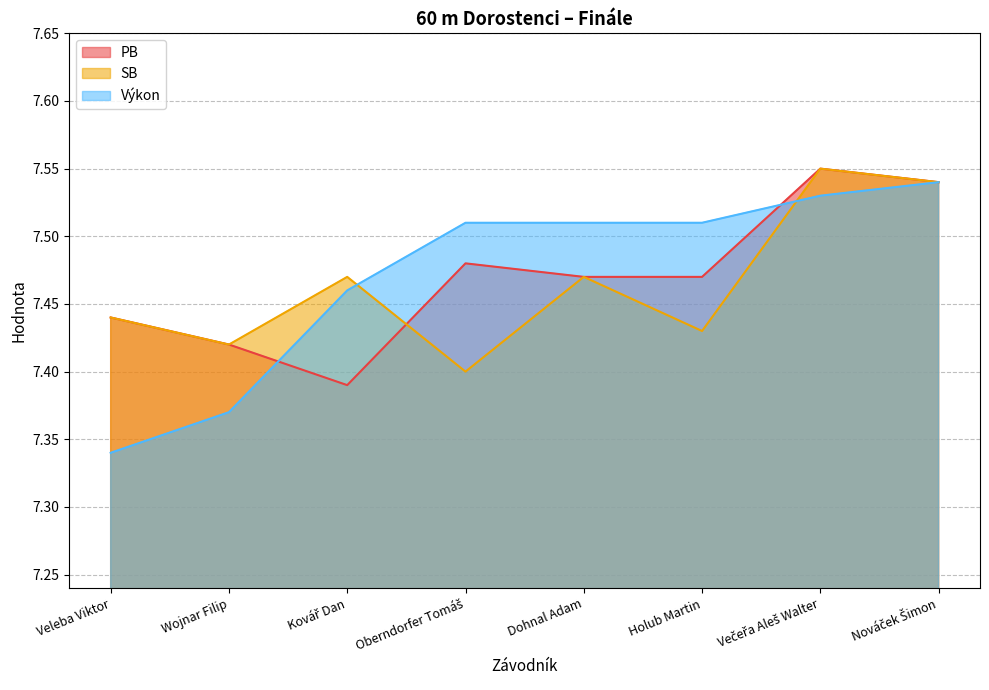

Reading left to right, what are all the values shown in this chart?

PB: Veleba Viktor=7.4	Wojnar Filip=7.4	Kovář Dan=7.4	Oberndorfer Tomáš=7.5	Dohnal Adam=7.5	Holub Martin=7.5	Večeřa Aleš Walter=7.5	Nováček Šimon=7.5
SB: Veleba Viktor=7.4	Wojnar Filip=7.4	Kovář Dan=7.5	Oberndorfer Tomáš=7.4	Dohnal Adam=7.5	Holub Martin=7.4	Večeřa Aleš Walter=7.5	Nováček Šimon=7.5
Výkon: Veleba Viktor=7.3	Wojnar Filip=7.4	Kovář Dan=7.5	Oberndorfer Tomáš=7.5	Dohnal Adam=7.5	Holub Martin=7.5	Večeřa Aleš Walter=7.5	Nováček Šimon=7.5